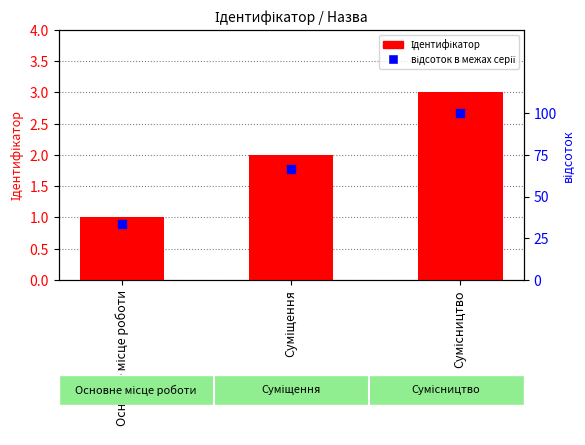

Is the value of відсоток в межах серії at Суміщення greater than the value of Ідентифікатор at Сумісництво?

Yes